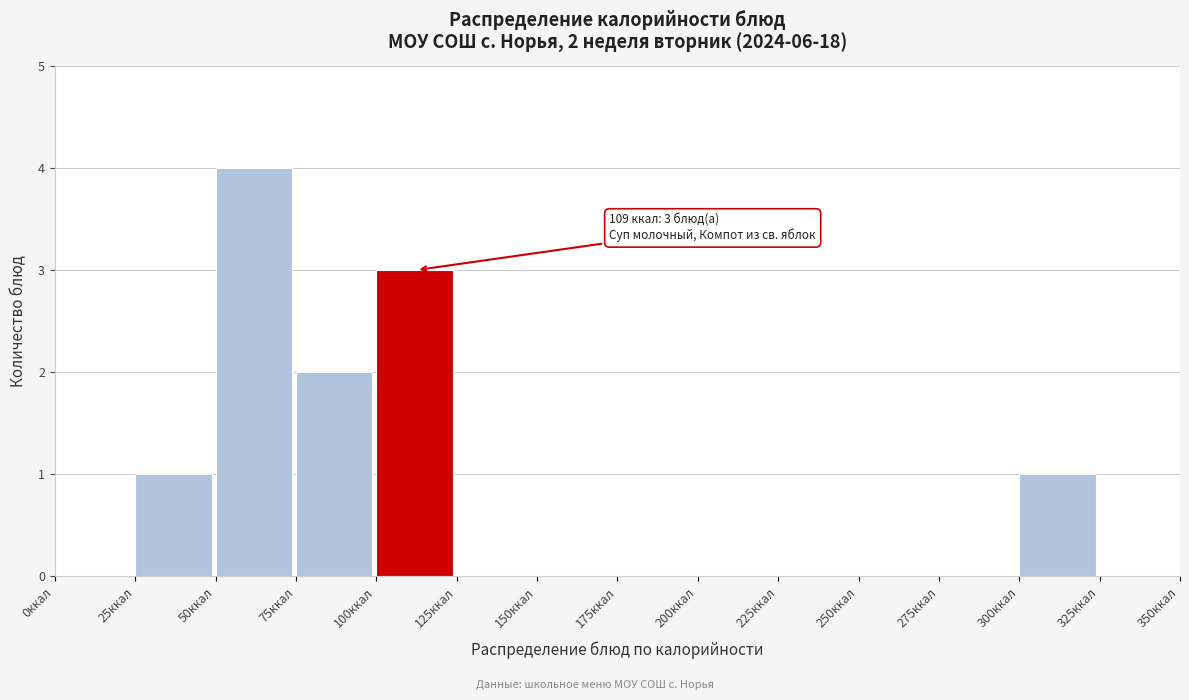

Over which range of the x-axis is the bar tallest?

50 to 75